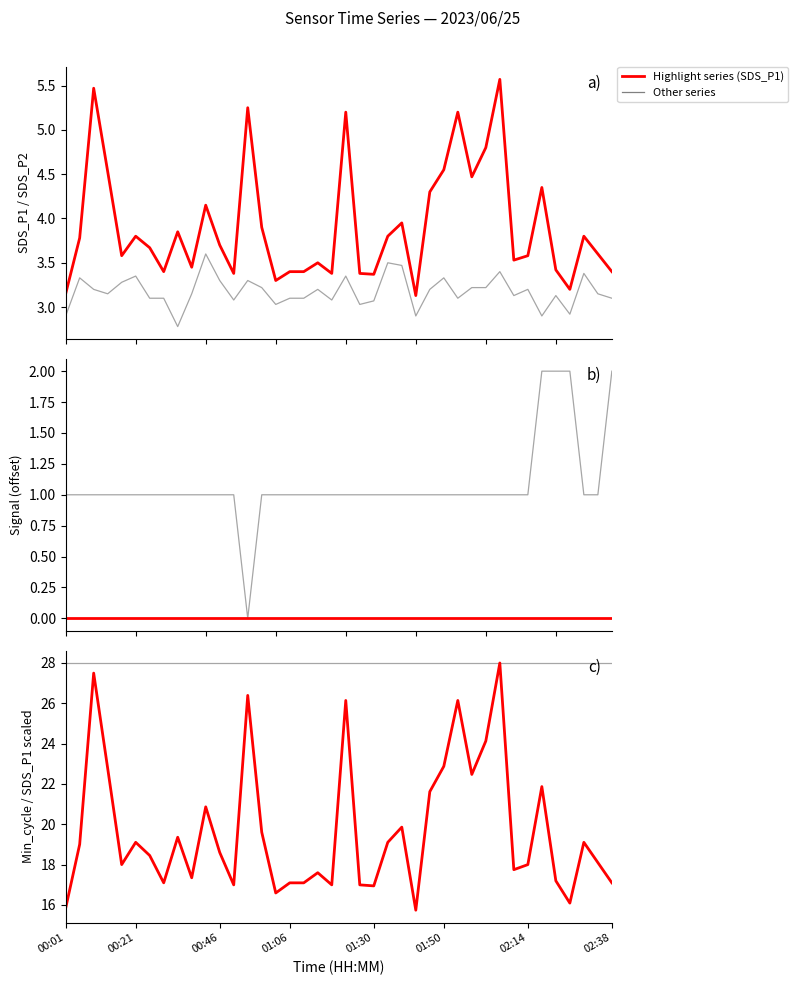

What is the spread (max minus min) of values at 01:50?

28.0